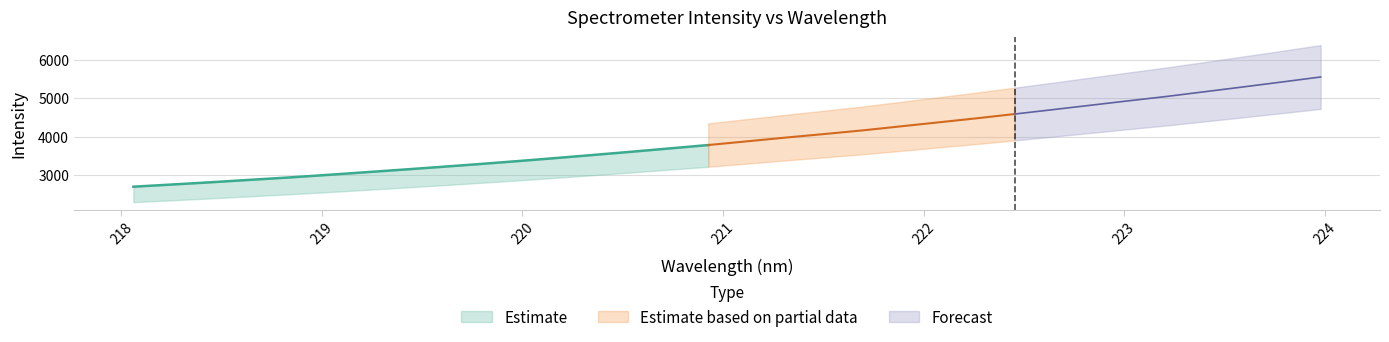

What position from the left is 222.263?

23